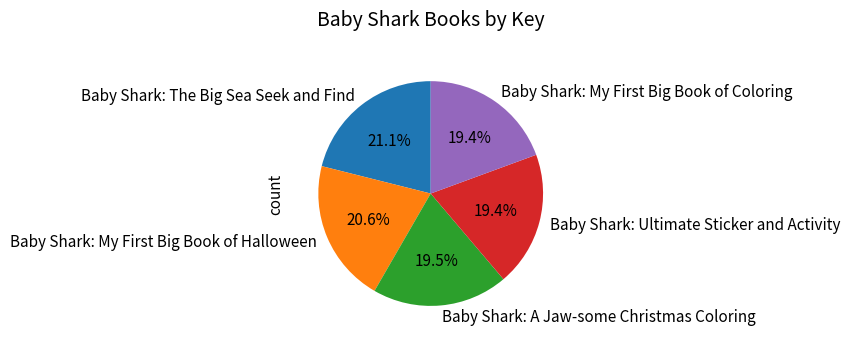

What percentage is NOT represented by Baby Shark: A Jaw-some Christmas Coloring?

80.5%